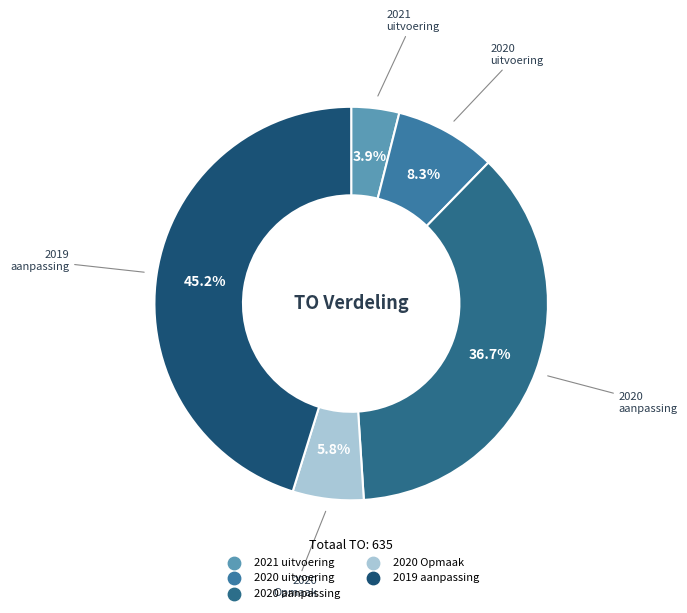

Between 2019 aanpassing and 2020 uitvoering, which is larger?

2019 aanpassing